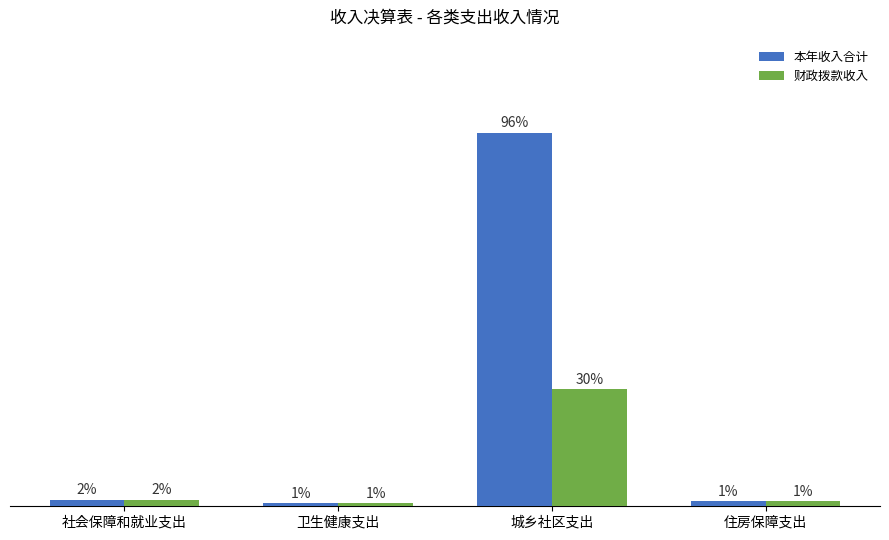

What position from the right is 卫生健康支出?

3